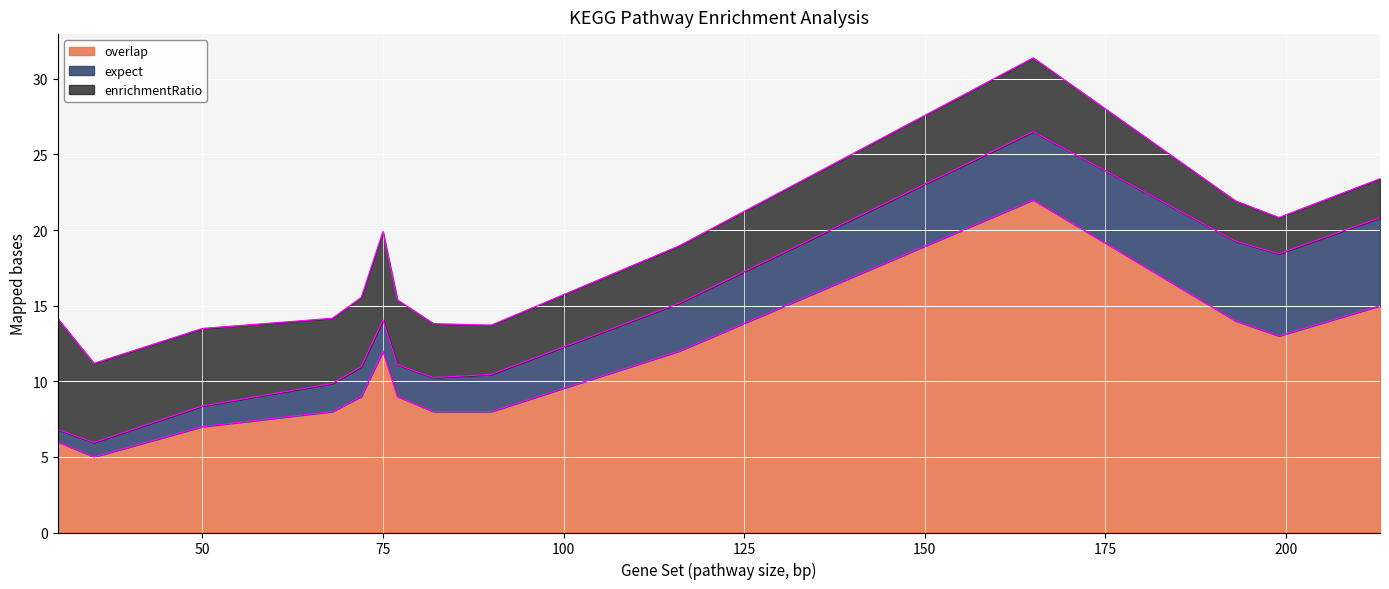

What is the total value across all series at 75?

19.9